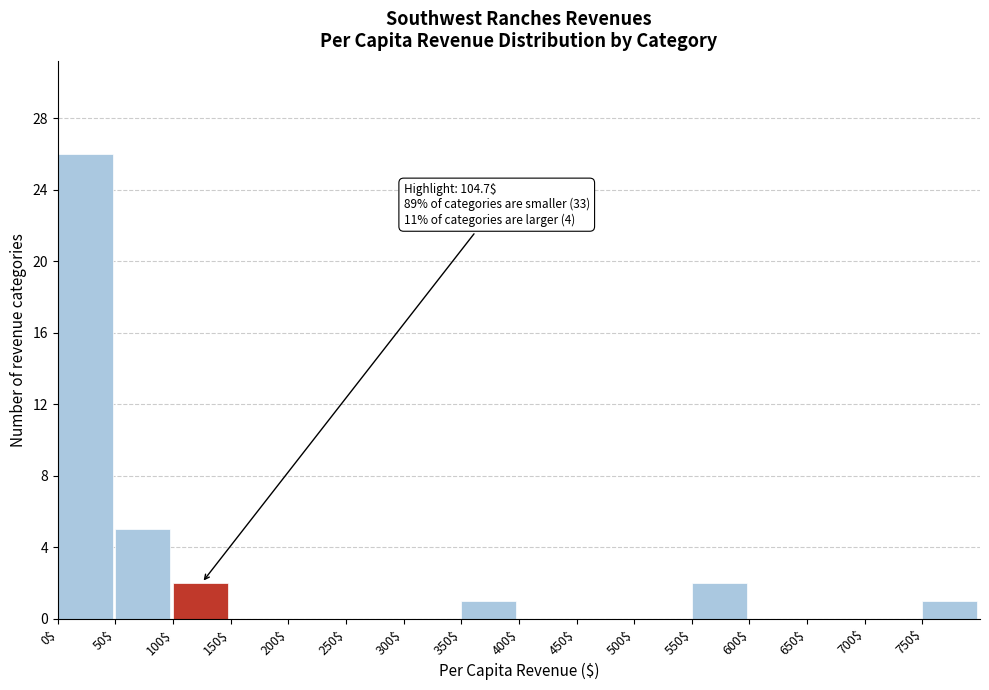

Over which range of the x-axis is the bar tallest?

0 to 50